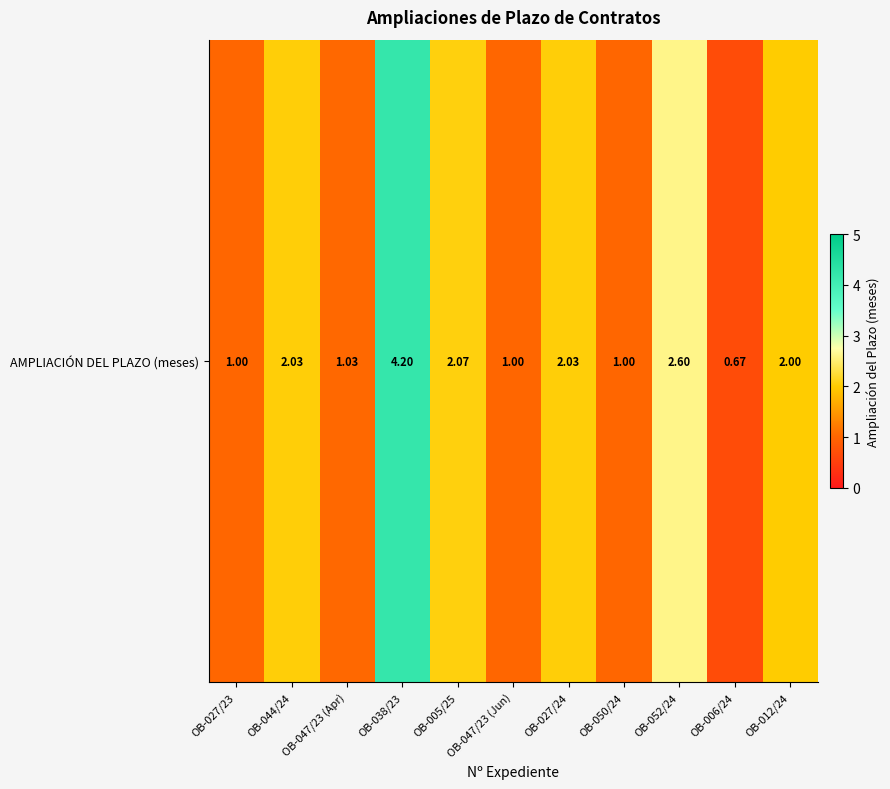

Reading right to left, what are all the values shown in this chart?

2.0	0.7	2.6	1.0	2.0	1.0	2.1	4.2	1.0	2.0	1.0